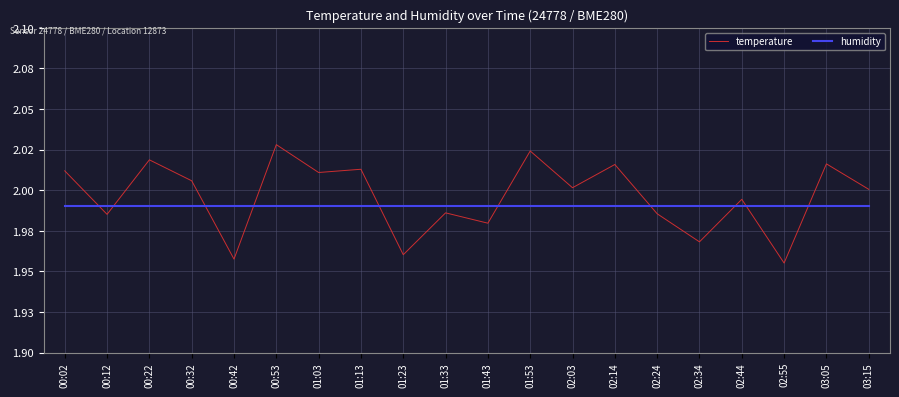

Does the chart have visible grid lines?

Yes